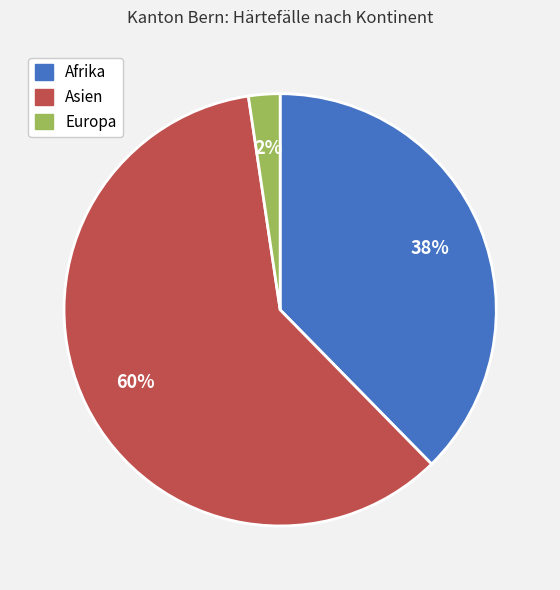

To the nearest percent, what portion does Europa represent?

2%